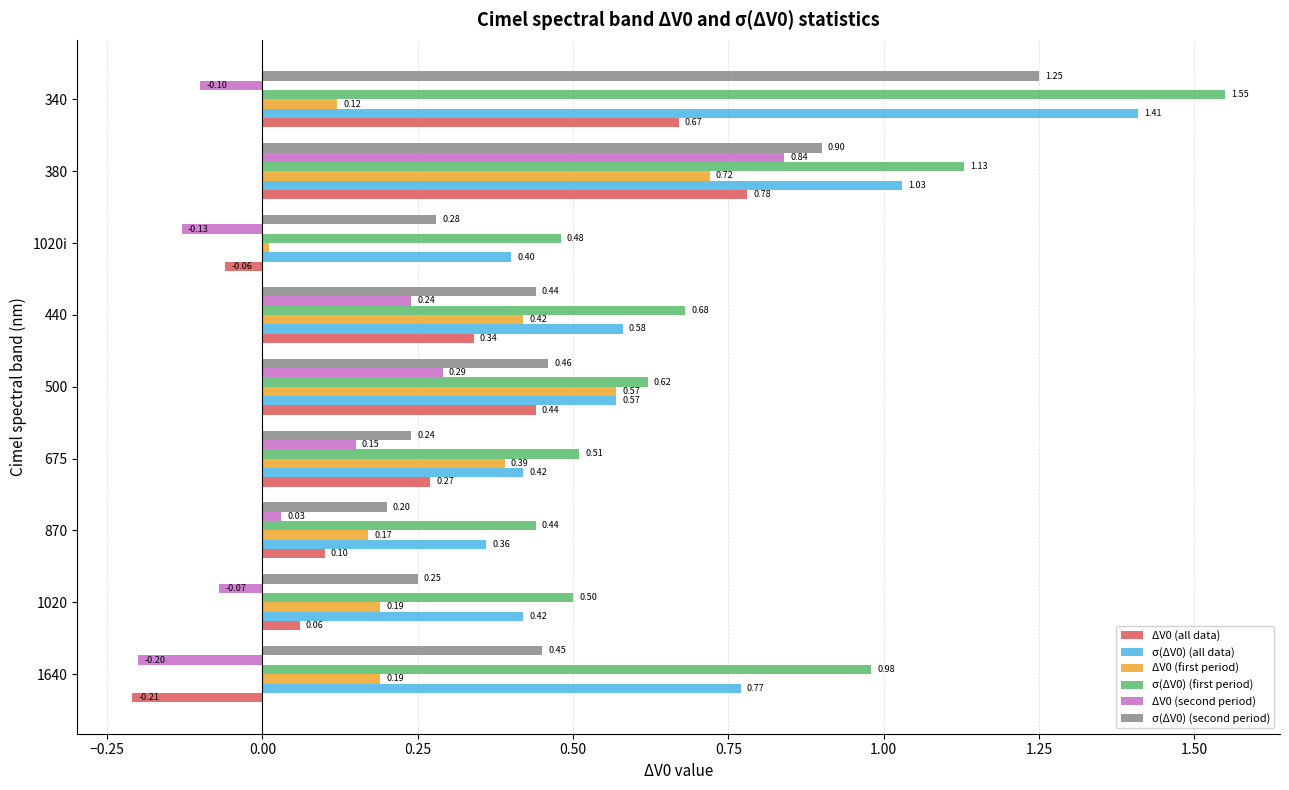

At how many categories does at least one series exceed 0?

9